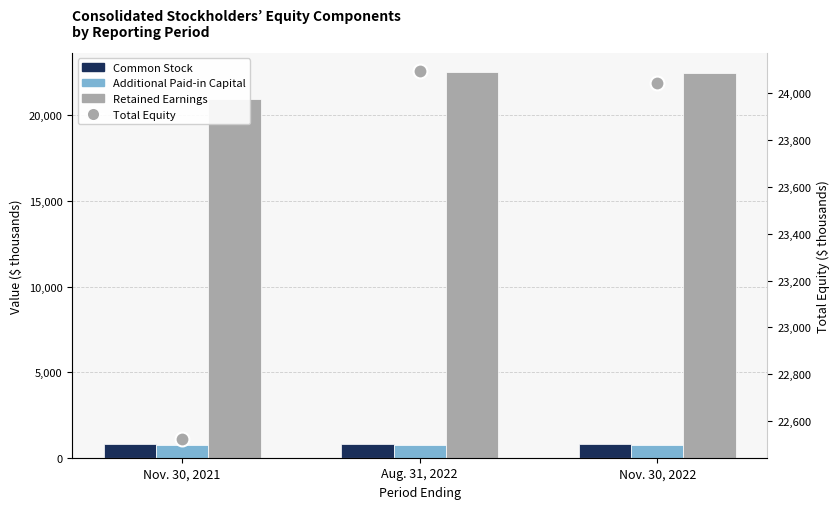

Between Nov. 30, 2021 and Aug. 31, 2022, which series saw the biggest shift?

Total Equity